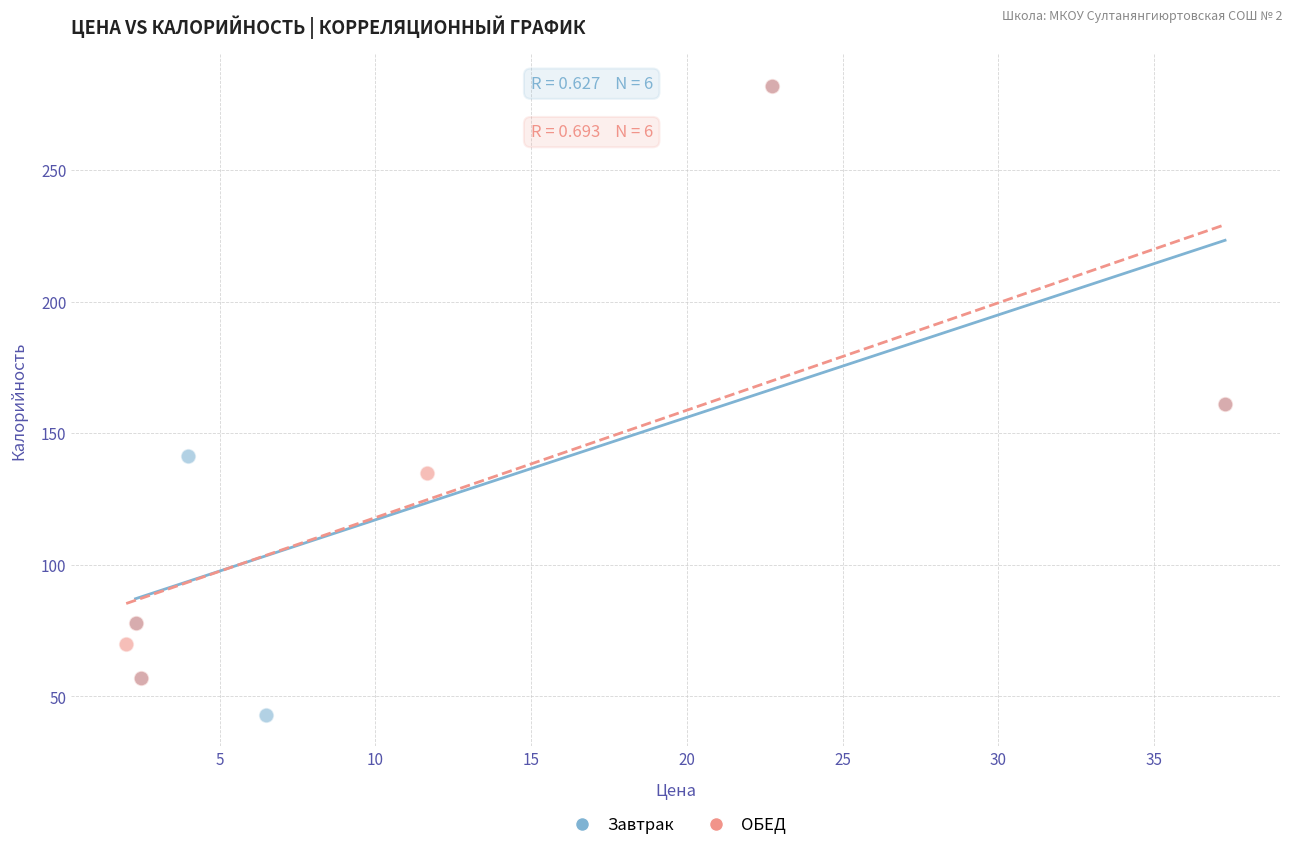

What are all the series names shown in the legend?

Завтрак, ОБЕД